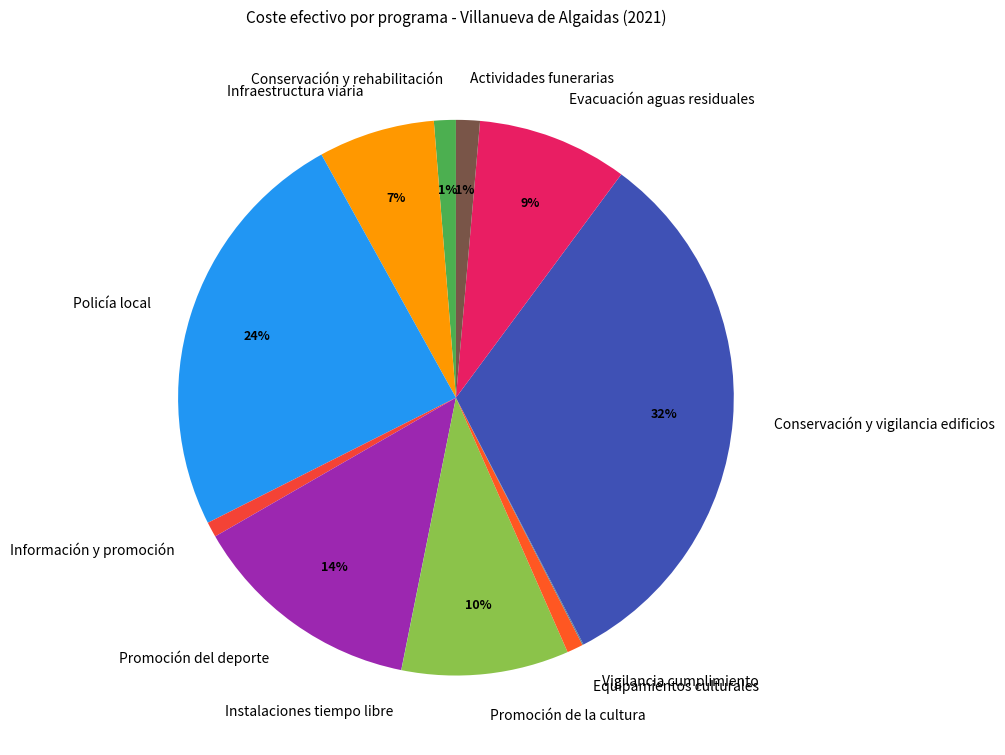

Which category has the biggest portion of the pie?

Conservación y vigilancia edificios